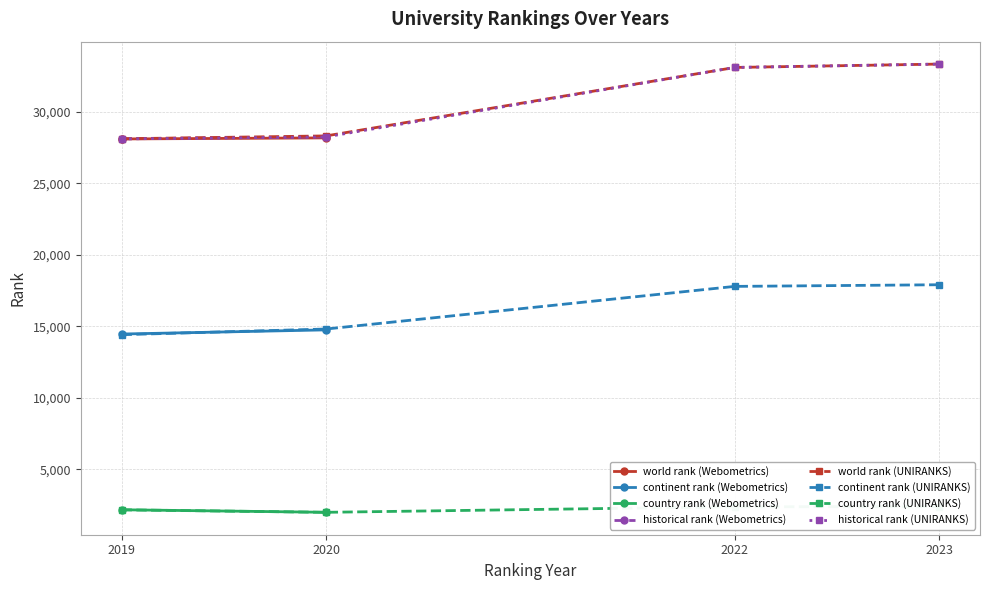

How many data points in world rank are above 28314?

2